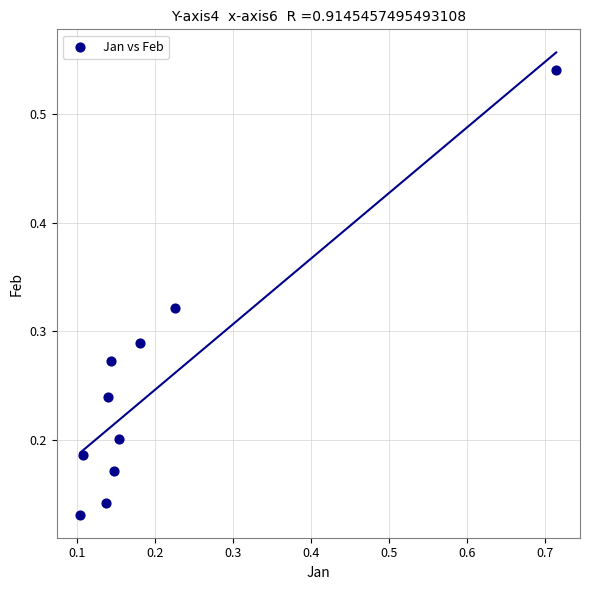

What is the range of X values (max minus min)?

0.6